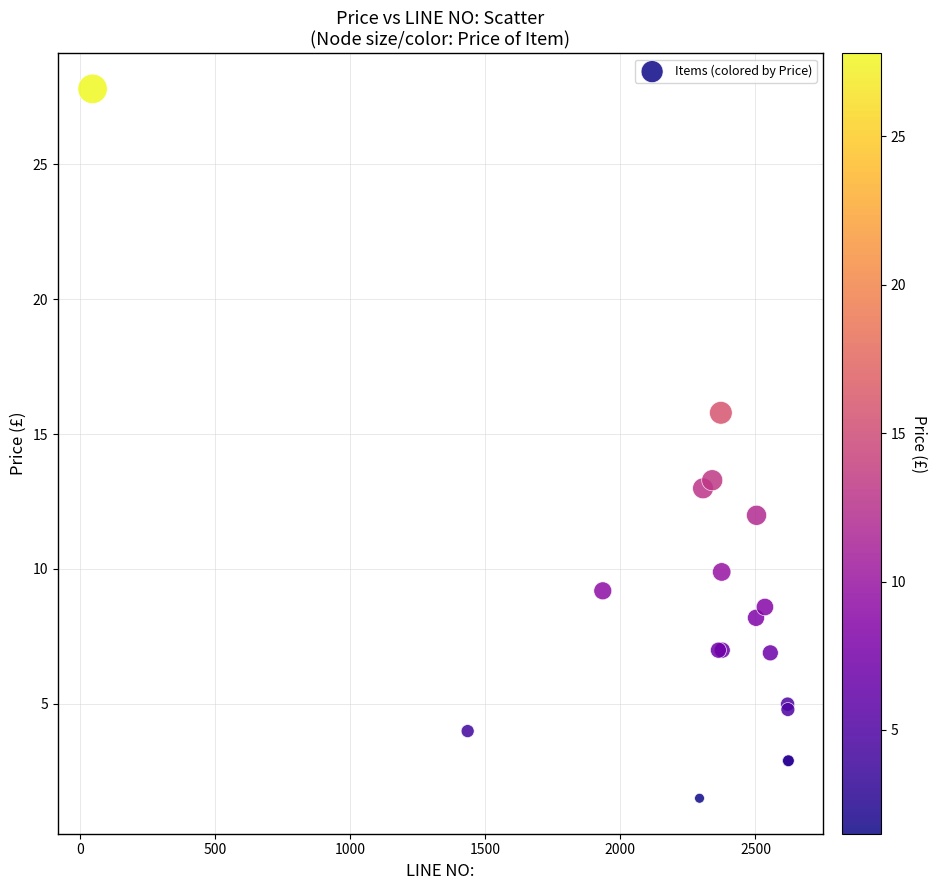

What Y value in the scatter plot is closest to 14?

13.3